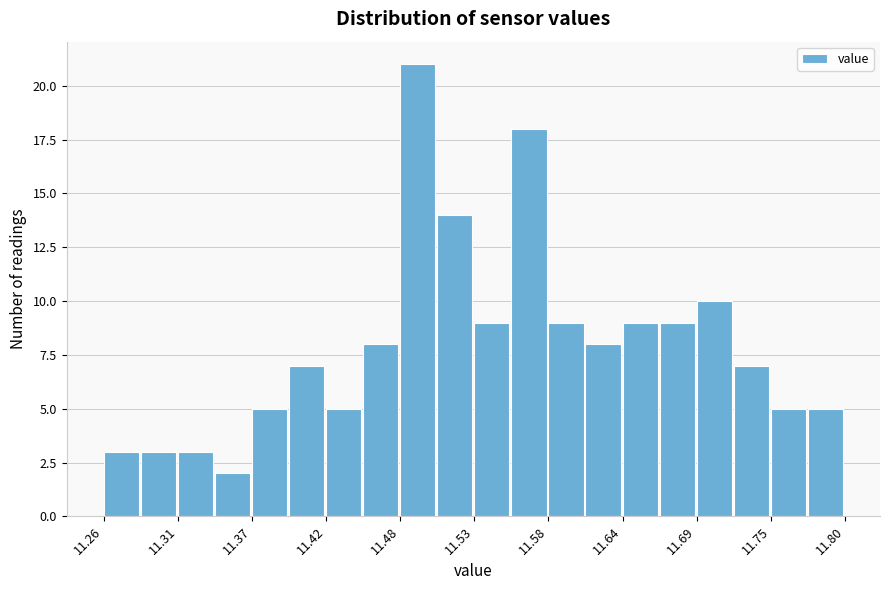

Read against the x-axis, roughly where is the centre of the tallest bar?

11.49